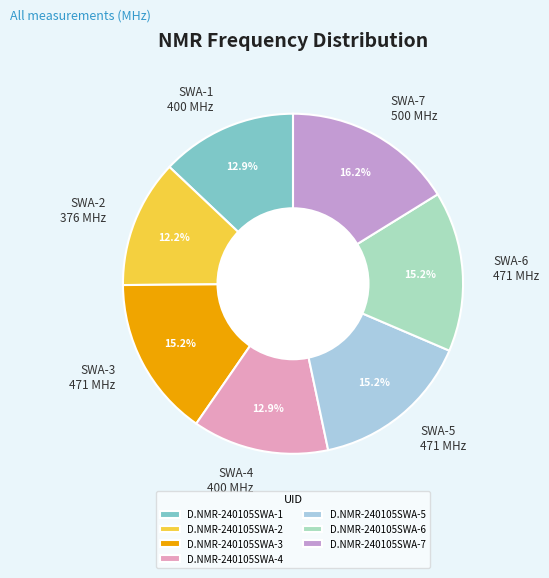

To the nearest percent, what is the difference between the largest and smallest slice percentages?

4%